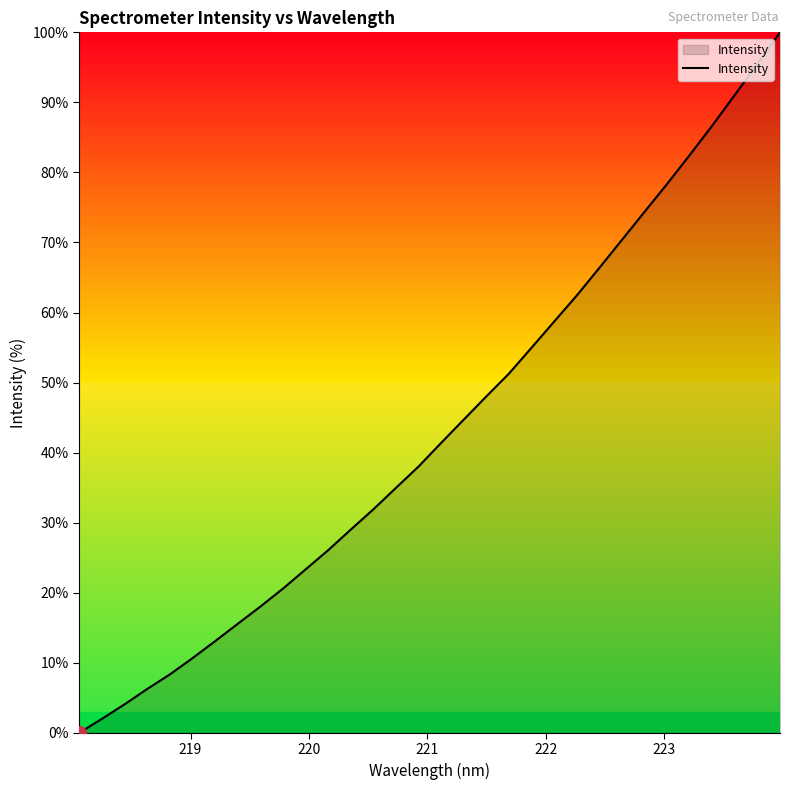

What is the maximum value shown in the chart?

100.0